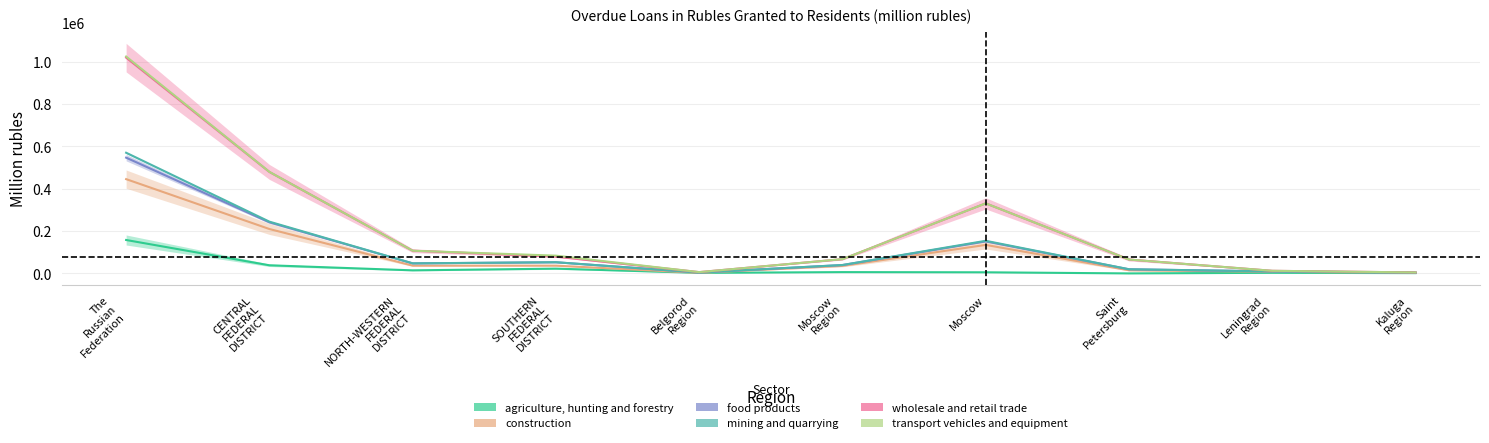

What is the highest value of the agriculture, hunting and forestry series?

157914